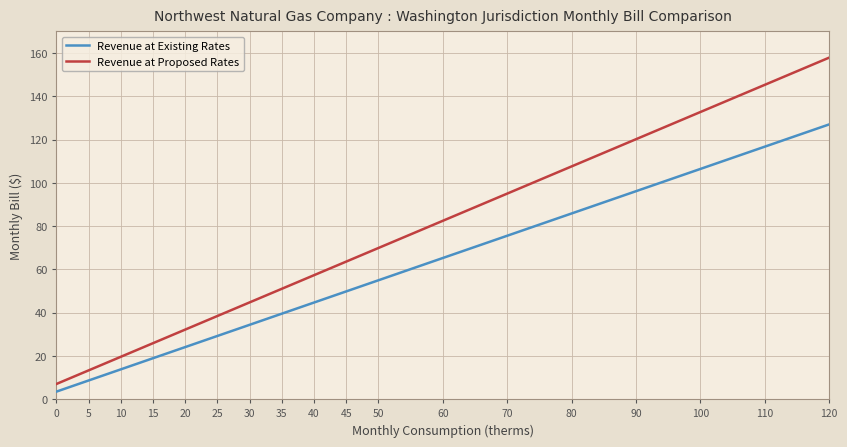

What is the value of the Revenue at Existing Rates point at the 11th from the left?

54.9